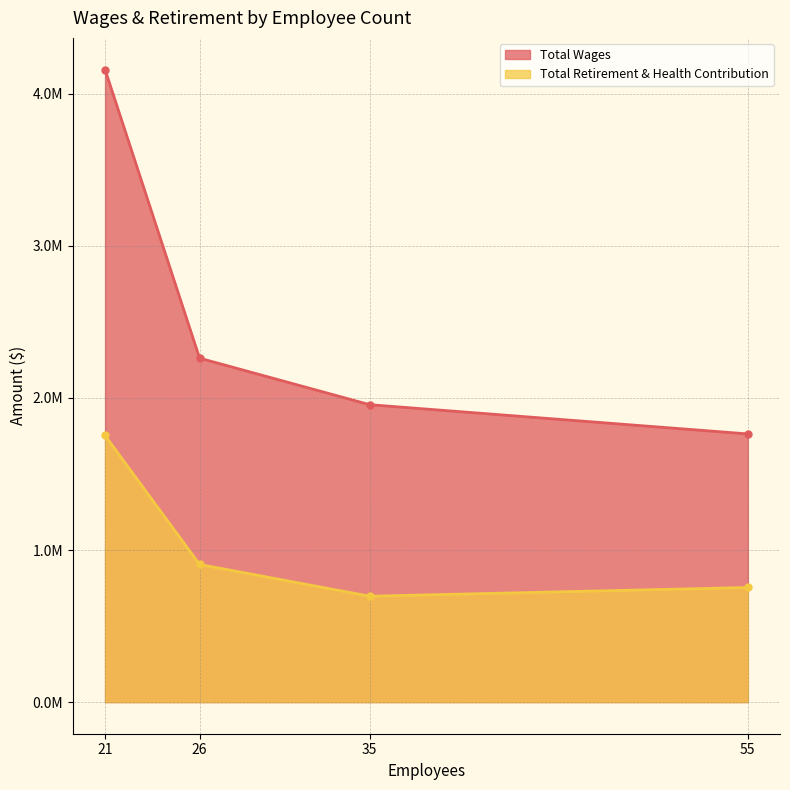

What is the total value across all series at 26?

3166591.3